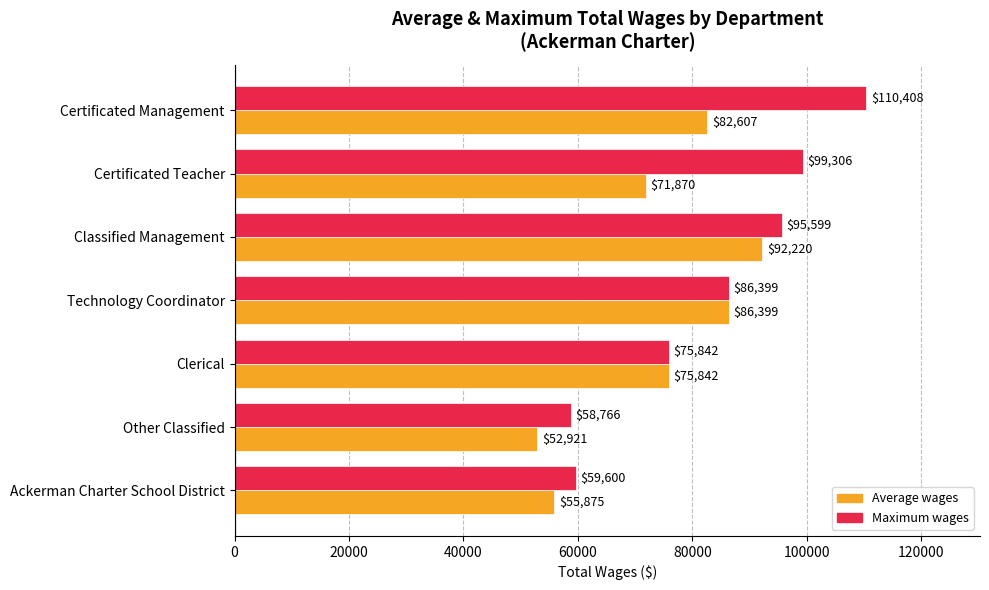

Which series changed the most between Classified Management and Clerical?

Maximum wages